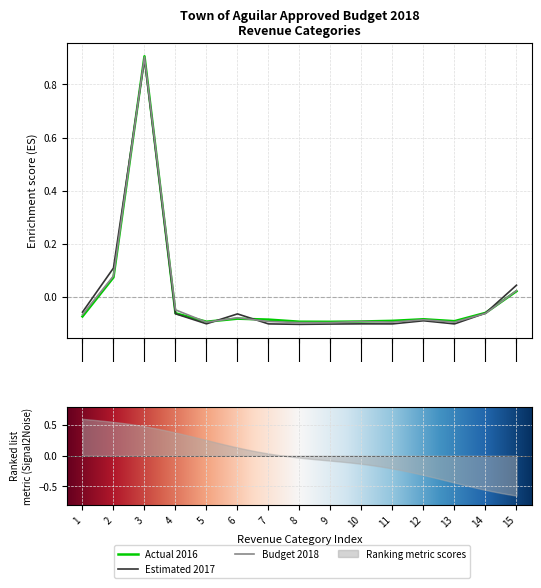

Which series has the widest spread of values?

Actual 2016